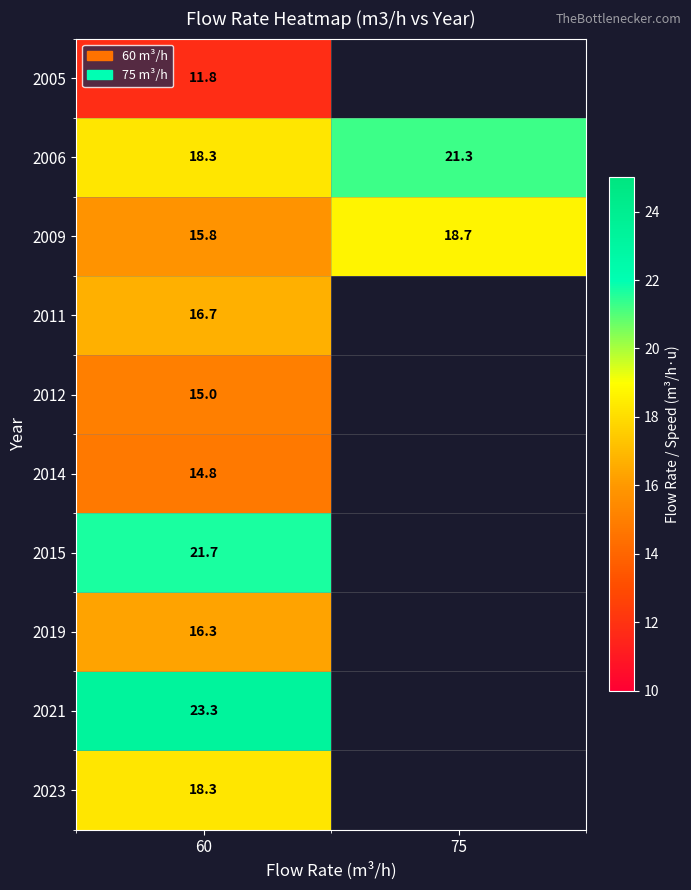

True or false: 2009 has a value of 33.4 at 75.

False